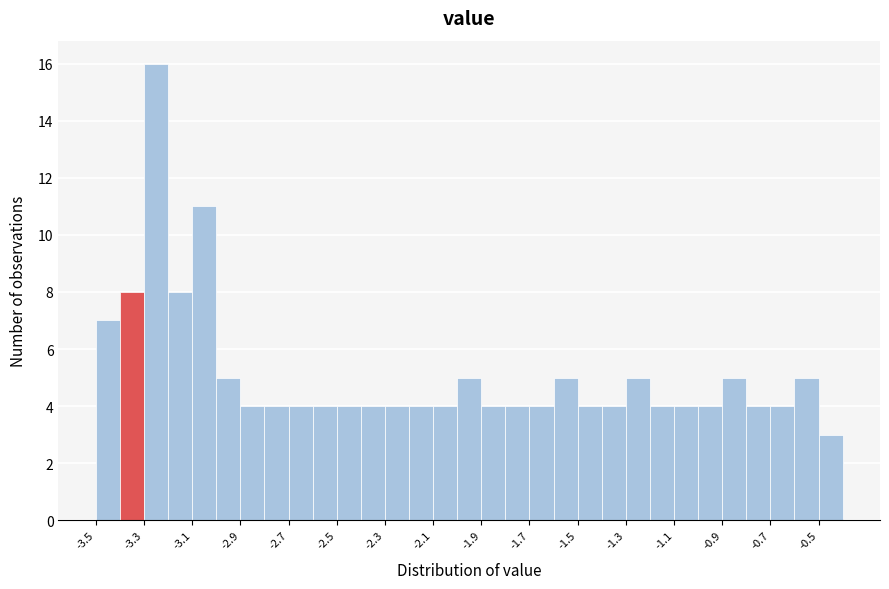

Reading left to right, list every bar in this chart as the range it spans on the x-axis followed by its height. The values are not printed on the chart, so give them approximately, as read against the axis.

-3.5 to -3.4: 7
-3.4 to -3.3: 8
-3.3 to -3.2: 16
-3.2 to -3.1: 8
-3.1 to -3.0: 11
-3.0 to -2.9: 5
-2.9 to -2.8: 4
-2.8 to -2.7: 4
-2.7 to -2.6: 4
-2.6 to -2.5: 4
-2.5 to -2.4: 4
-2.4 to -2.3: 4
-2.3 to -2.2: 4
-2.2 to -2.1: 4
-2.1 to -2.0: 4
-2.0 to -1.9: 5
-1.9 to -1.8: 4
-1.8 to -1.7: 4
-1.7 to -1.6: 4
-1.6 to -1.5: 5
-1.5 to -1.4: 4
-1.4 to -1.3: 4
-1.3 to -1.2: 5
-1.2 to -1.1: 4
-1.1 to -1.0: 4
-1.0 to -0.9: 4
-0.9 to -0.8: 5
-0.8 to -0.7: 4
-0.7 to -0.6: 4
-0.6 to -0.5: 5
-0.5 to -0.4: 3